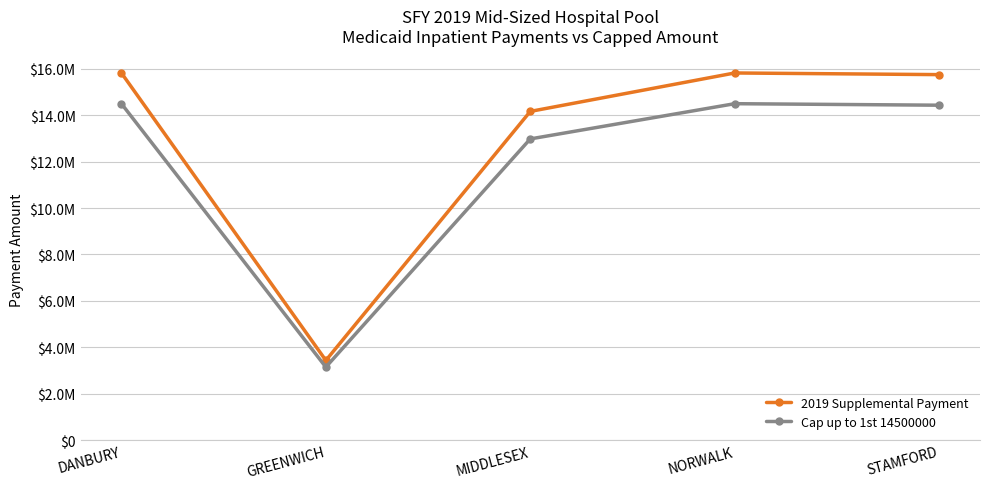

Does the chart have visible grid lines?

Yes